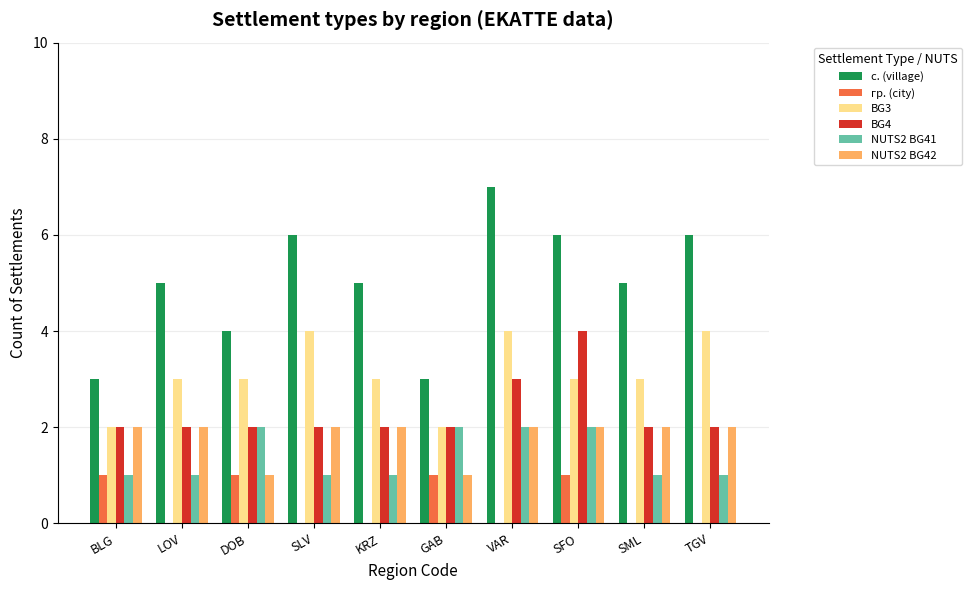

What is the total value across all series at BLG?

11